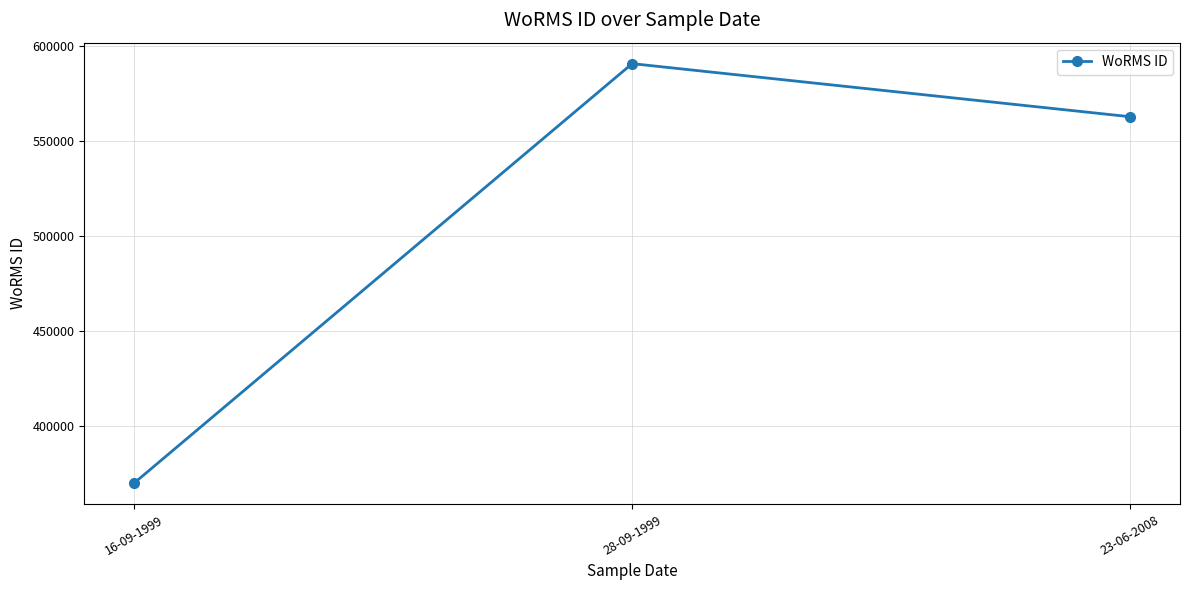

List the labels in order of value, largest first.

28-09-1999, 23-06-2008, 16-09-1999